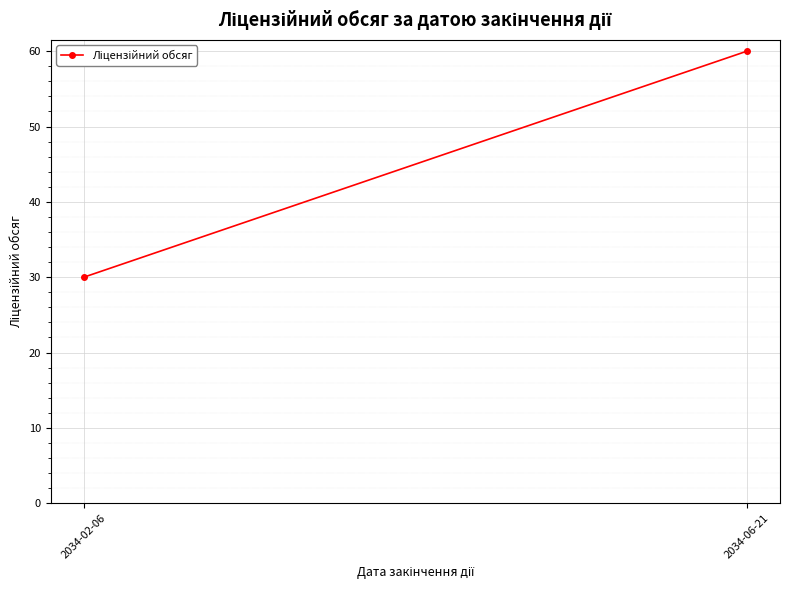

How many data points are less than 60?

1